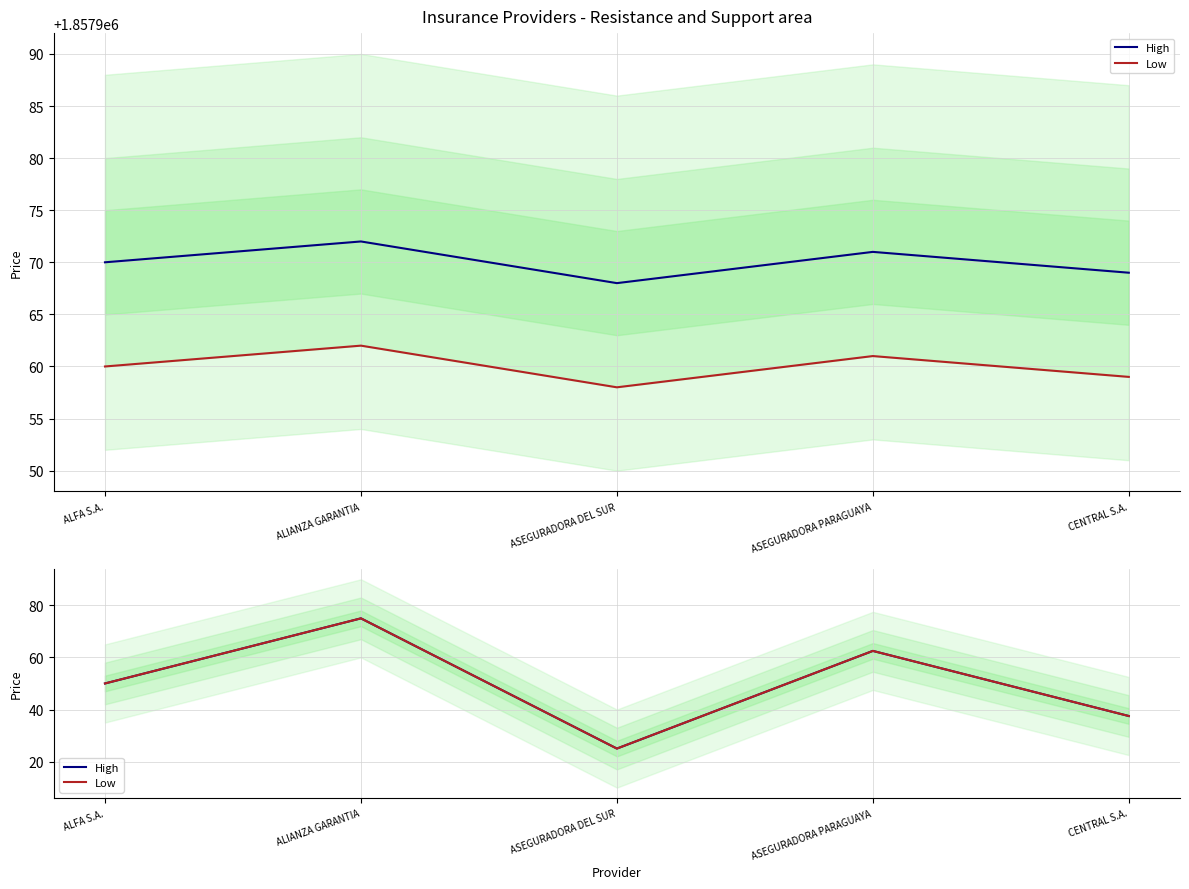

What is the maximum value for High?

75.0